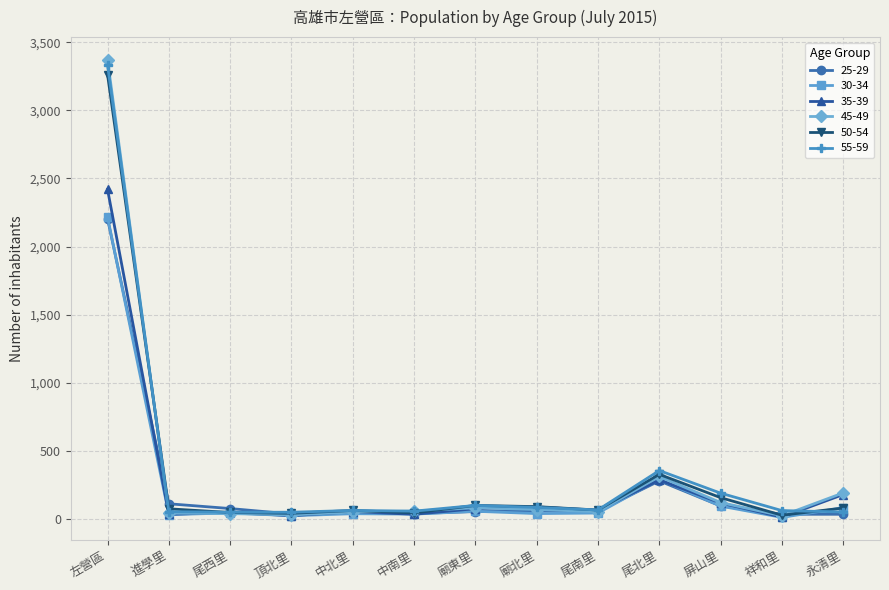

Which series has the largest range (max minus min)?

45-49